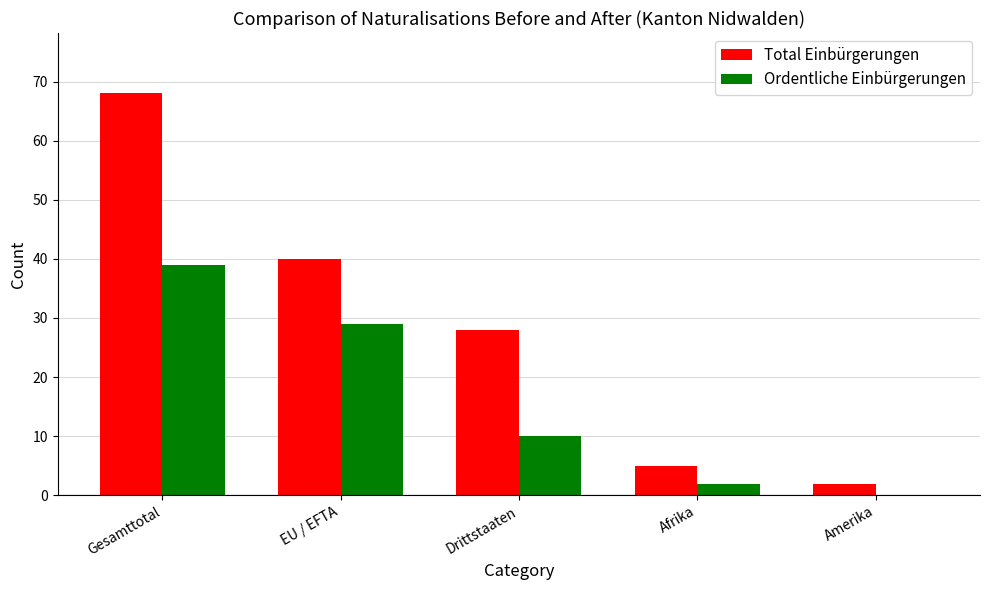

Reading left to right, what are all the values shown in this chart?

Total Einbürgerungen: Gesamttotal=68	EU / EFTA=40	Drittstaaten=28	Afrika=5	Amerika=2
Ordentliche Einbürgerungen: Gesamttotal=39	EU / EFTA=29	Drittstaaten=10	Afrika=2	Amerika=0